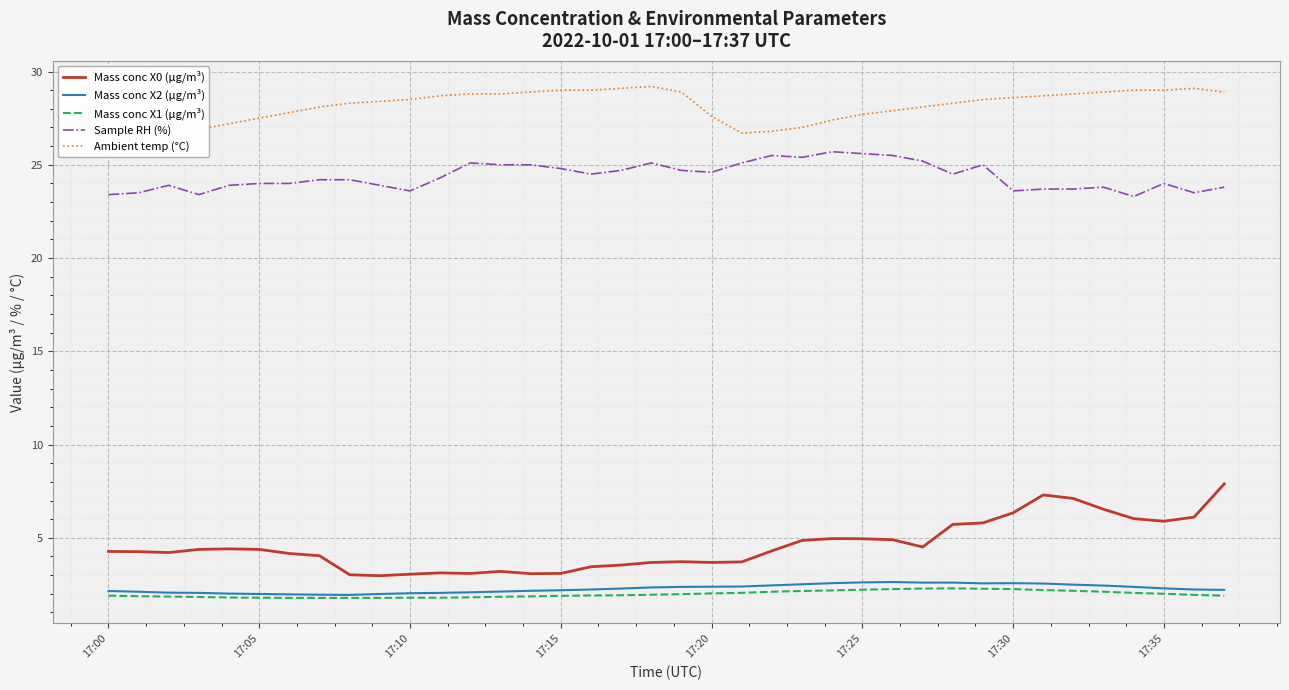

What is the minimum value for Mass conc X2 (μg/m³)?

1.9